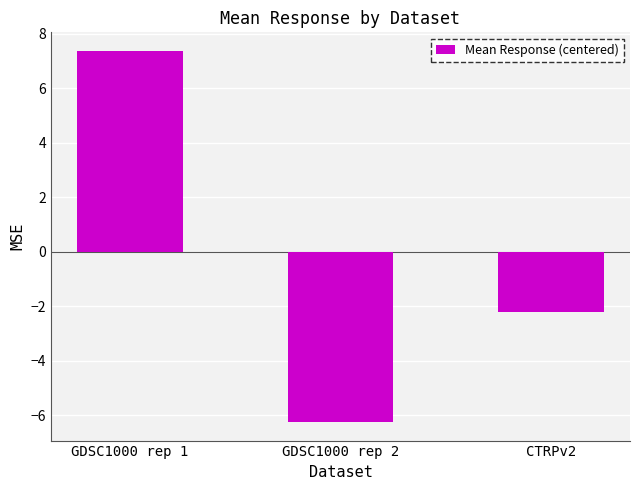

Count the number of categories in the chart.

3